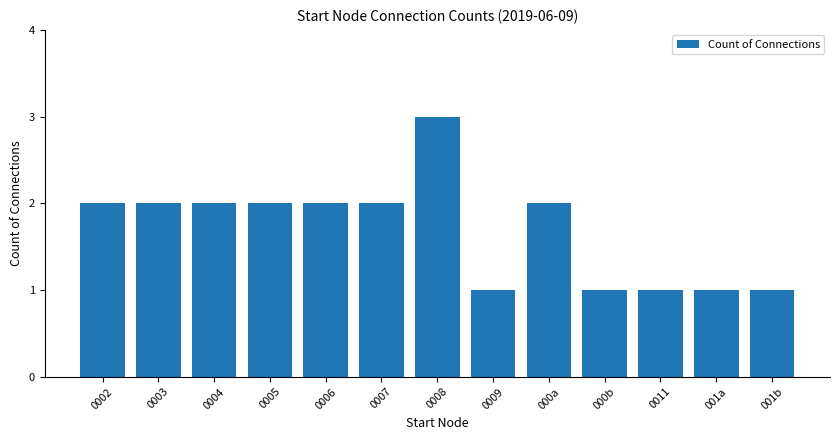

What is the label of the 5th bar from the left?

0006